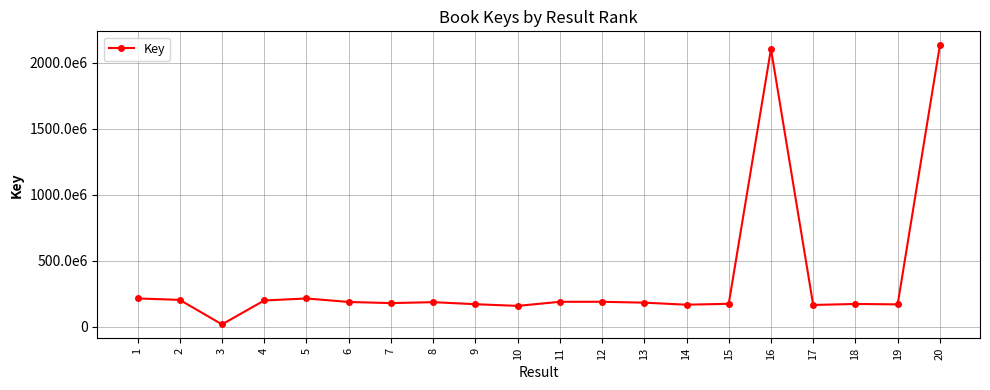

Does the chart have visible grid lines?

Yes